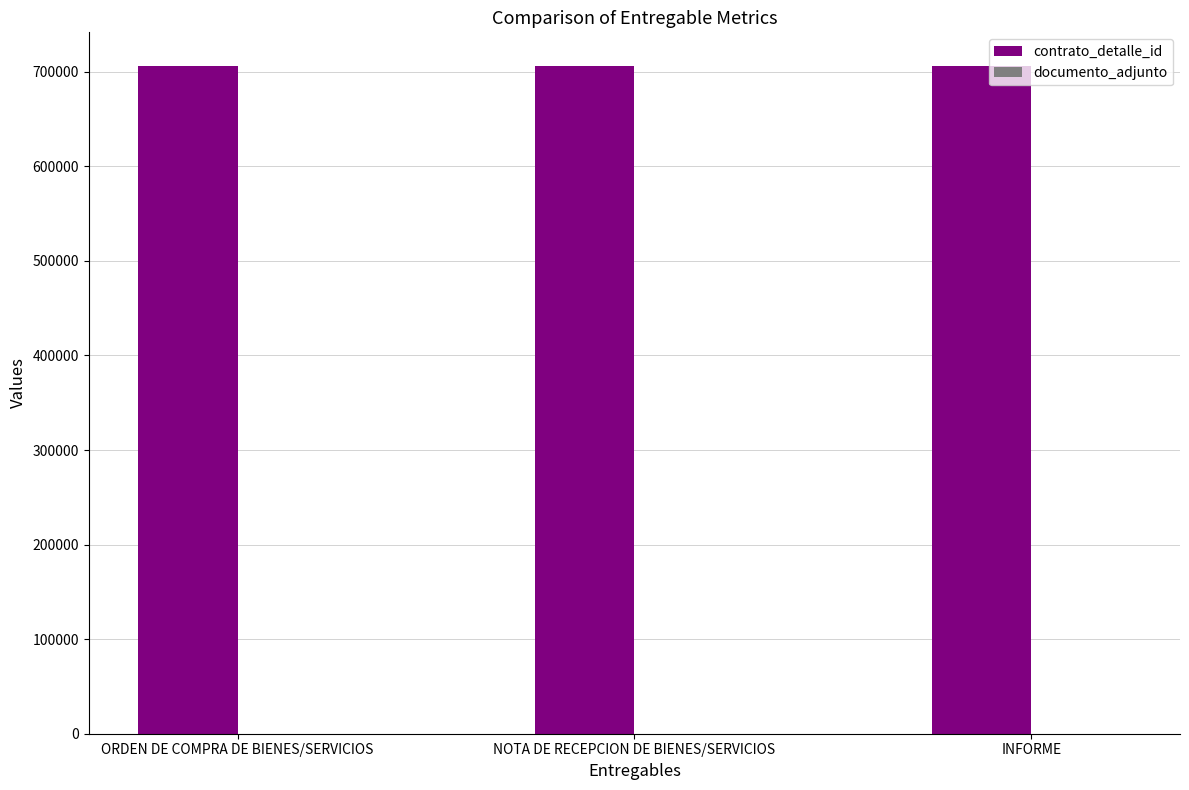

How many data points does each series have?

3